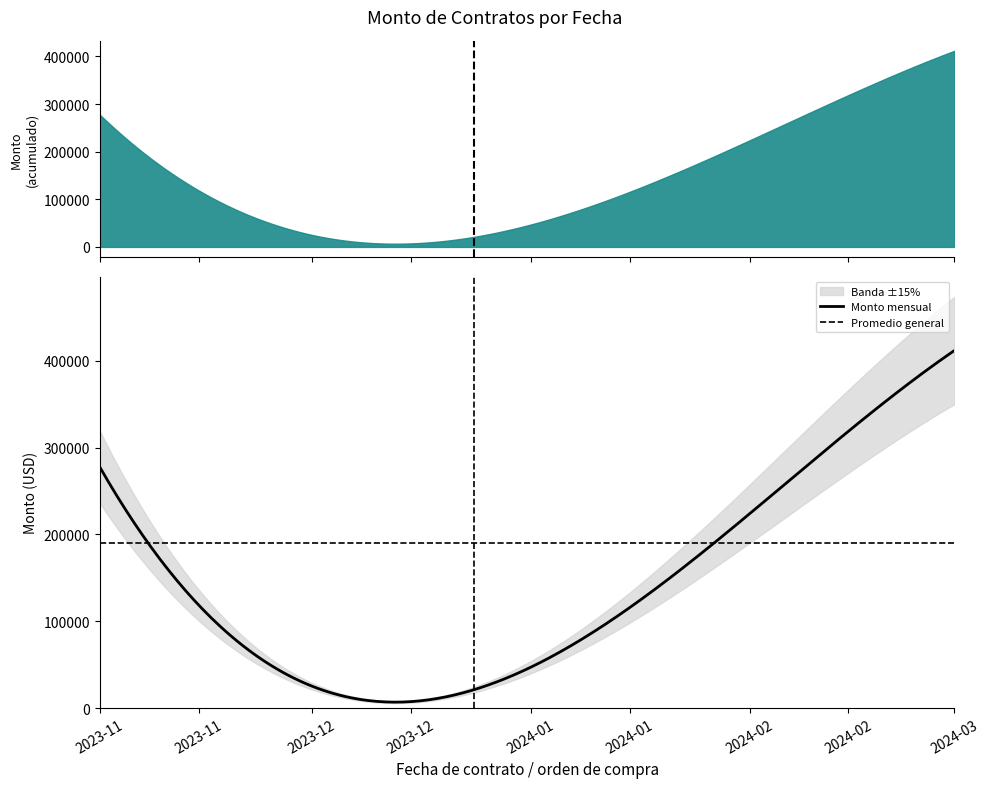

What is the maximum value for Monto mensual?

411874.9